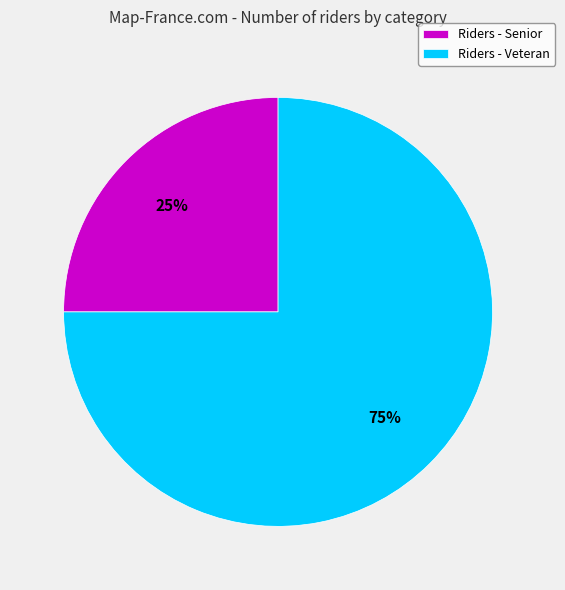

What percentage is the Riders - Senior slice, to the nearest percent?

25%